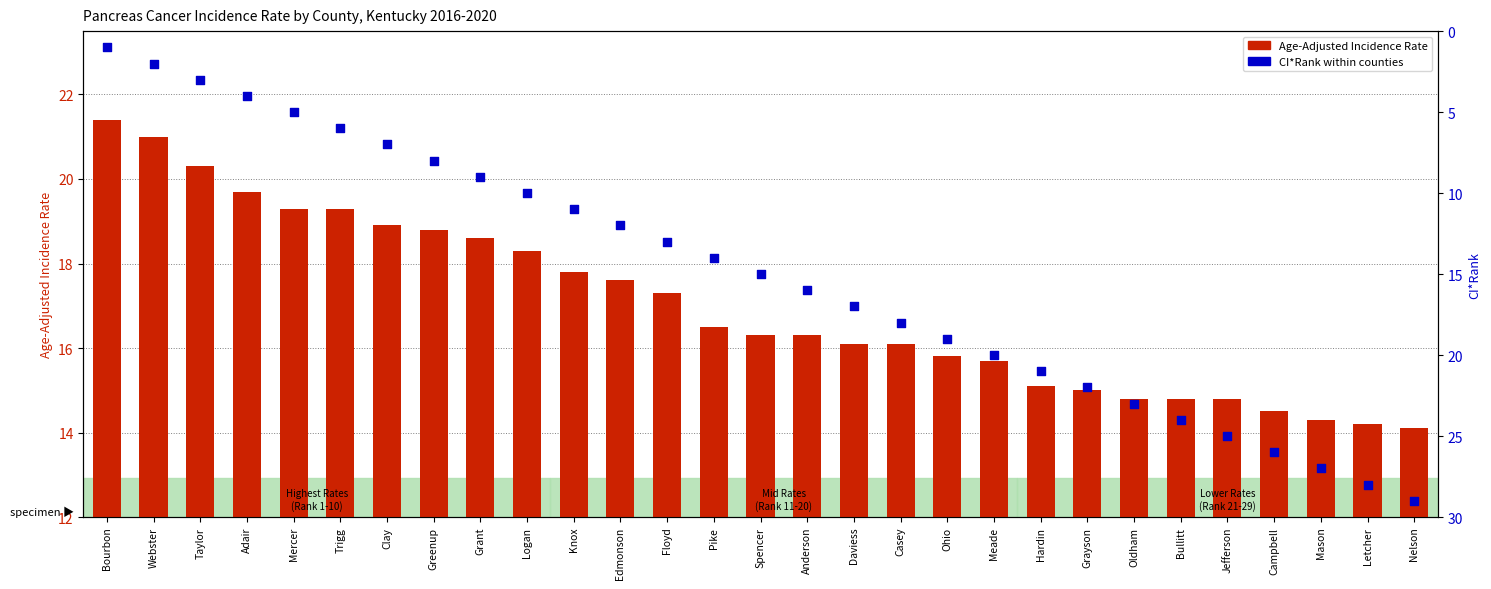

Is the value of CI*Rank at Casey greater than the value of Age-Adjusted Incidence Rate at Hardin?

Yes